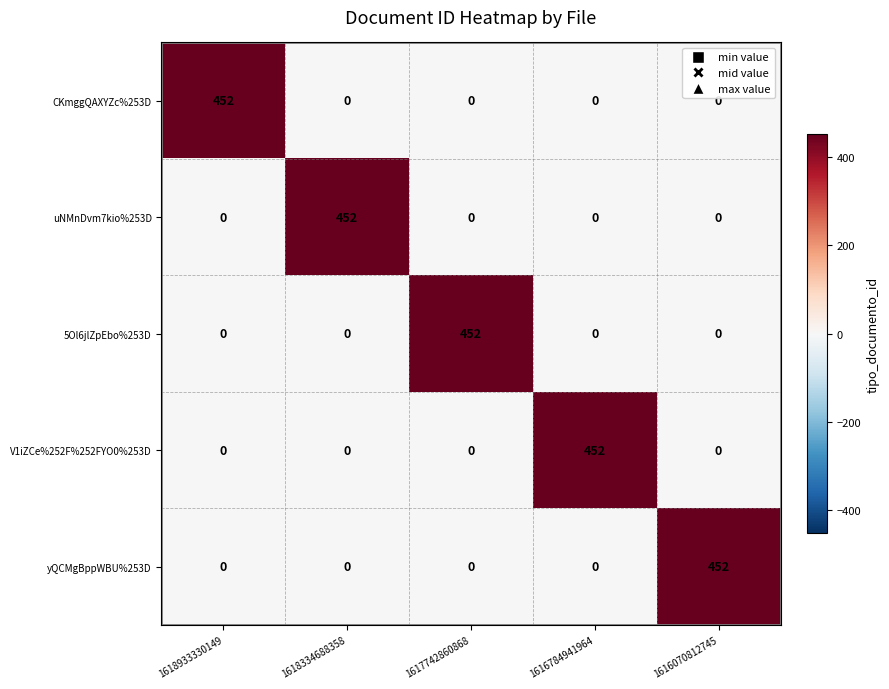

At which label does yQCMgBppWBU%253D reach its peak?

1616070812745